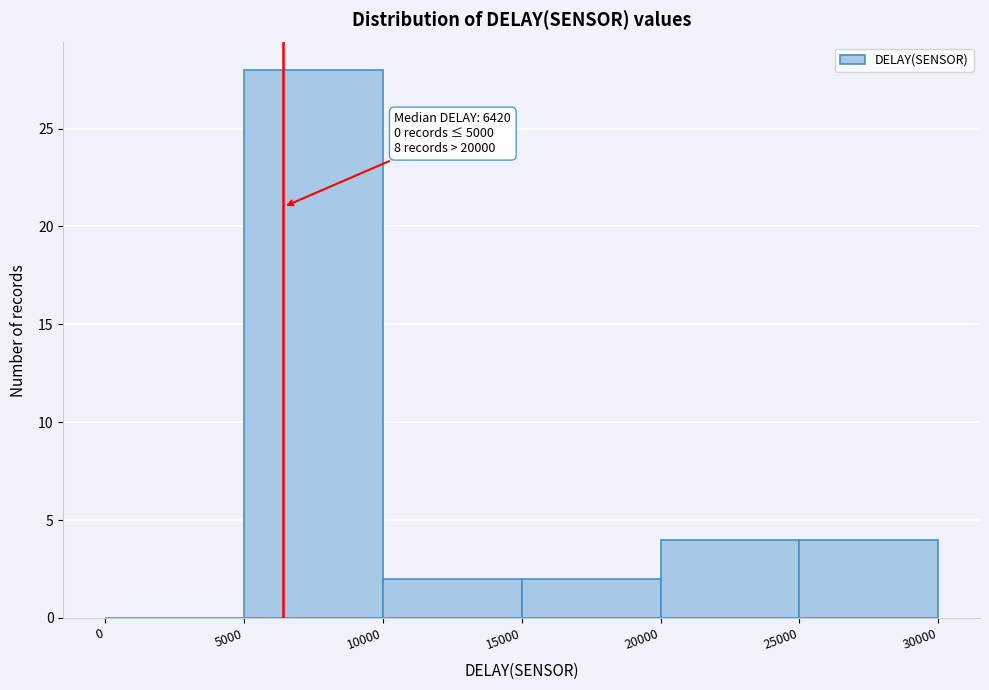

Which range on the x-axis has the tallest bar?

5000 to 10000